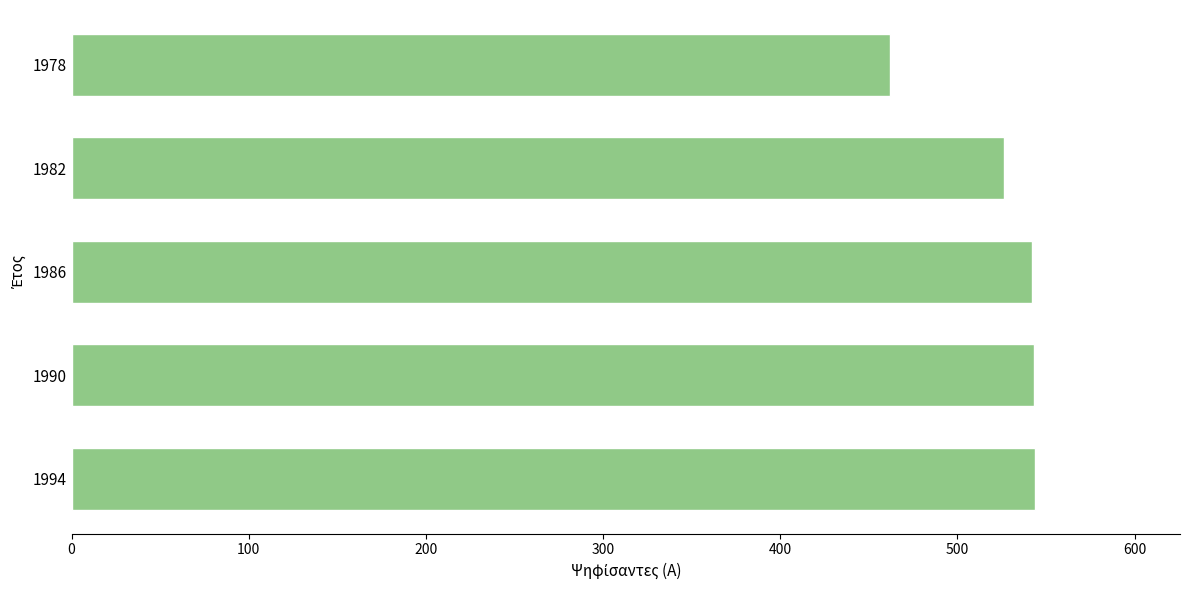

What is the difference between the maximum and minimum values?

82